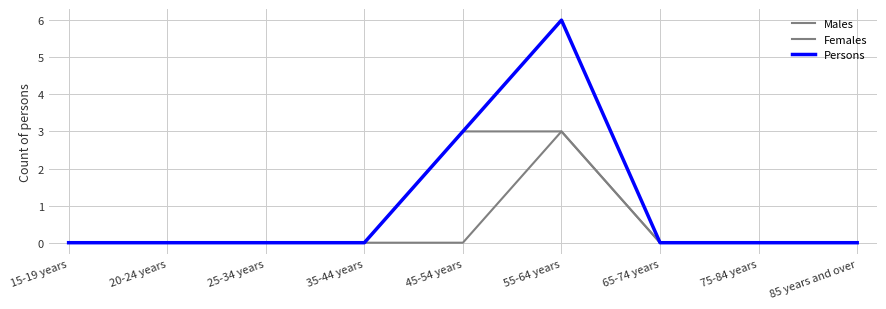

True or false: Males and Females intersect in this chart.

False